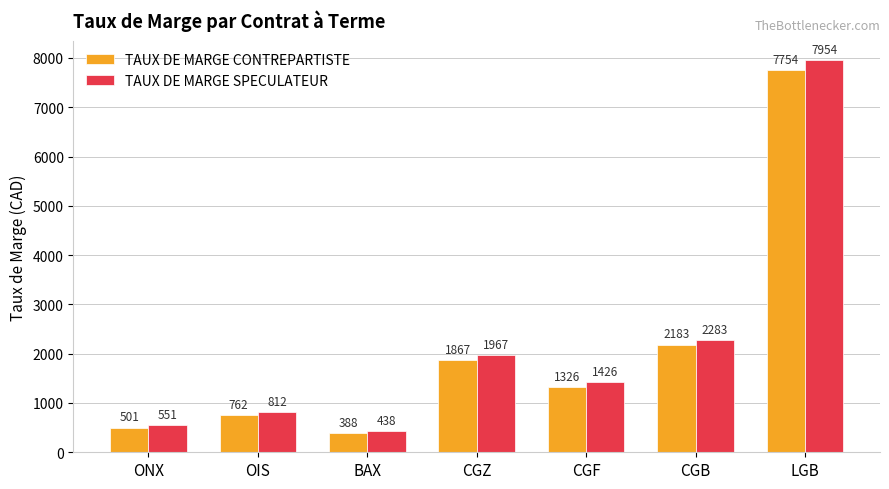

Is it true that TAUX DE MARGE CONTREPARTISTE equals 1407 at CGB?

False